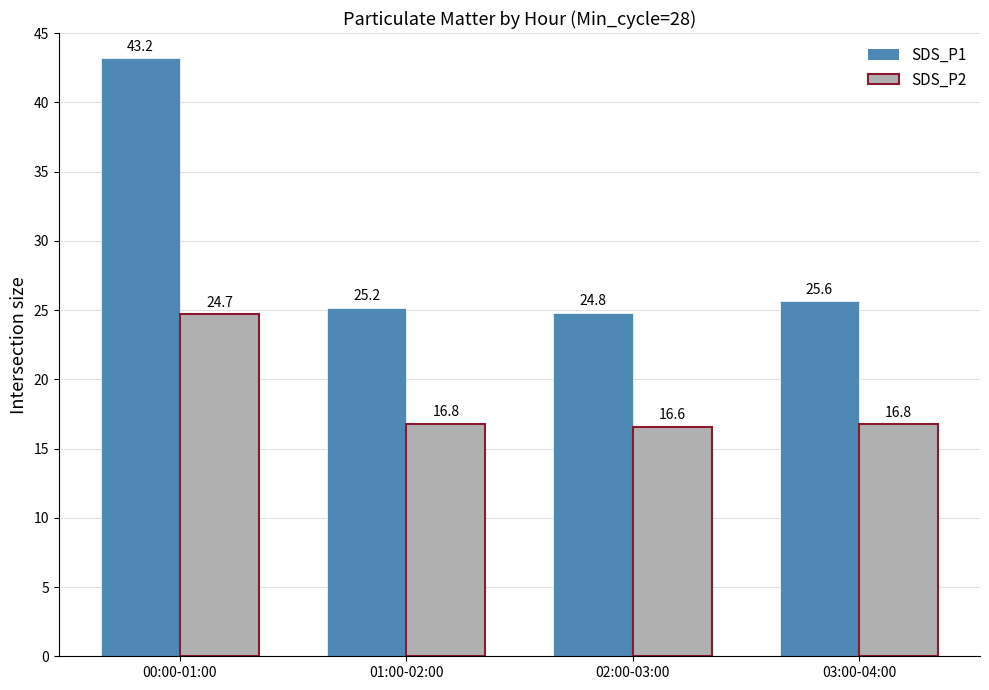

How many bars are there in total?

8